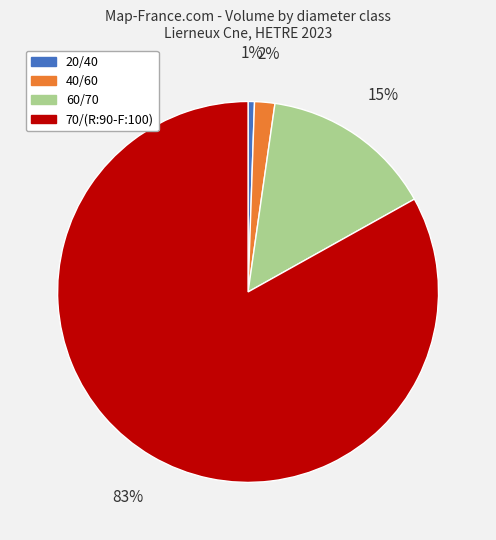

Rank the categories by value from lowest to highest.

20/40, 40/60, 60/70, 70/(R:90-F:100)